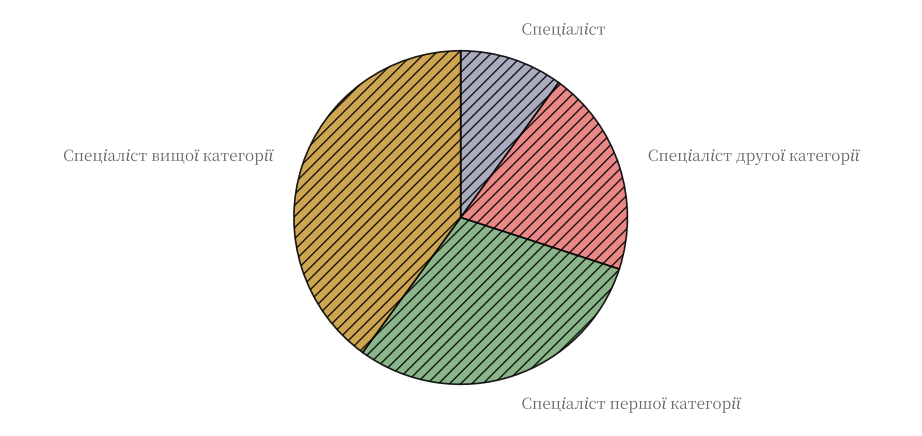

Is there a majority slice in this chart?

No